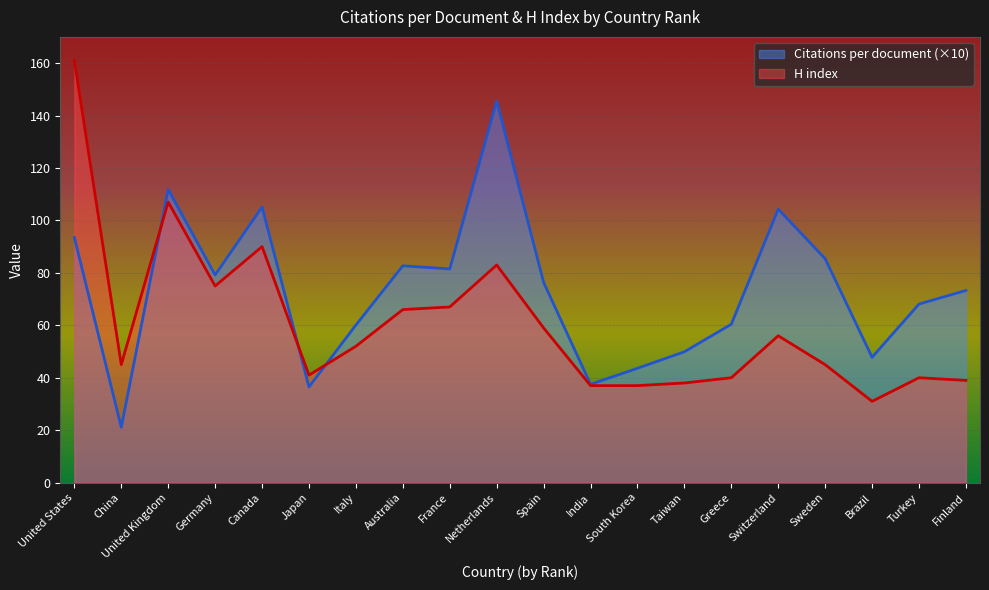

List the series in order of their peak value, highest first.

H index, Citations per document (×10)